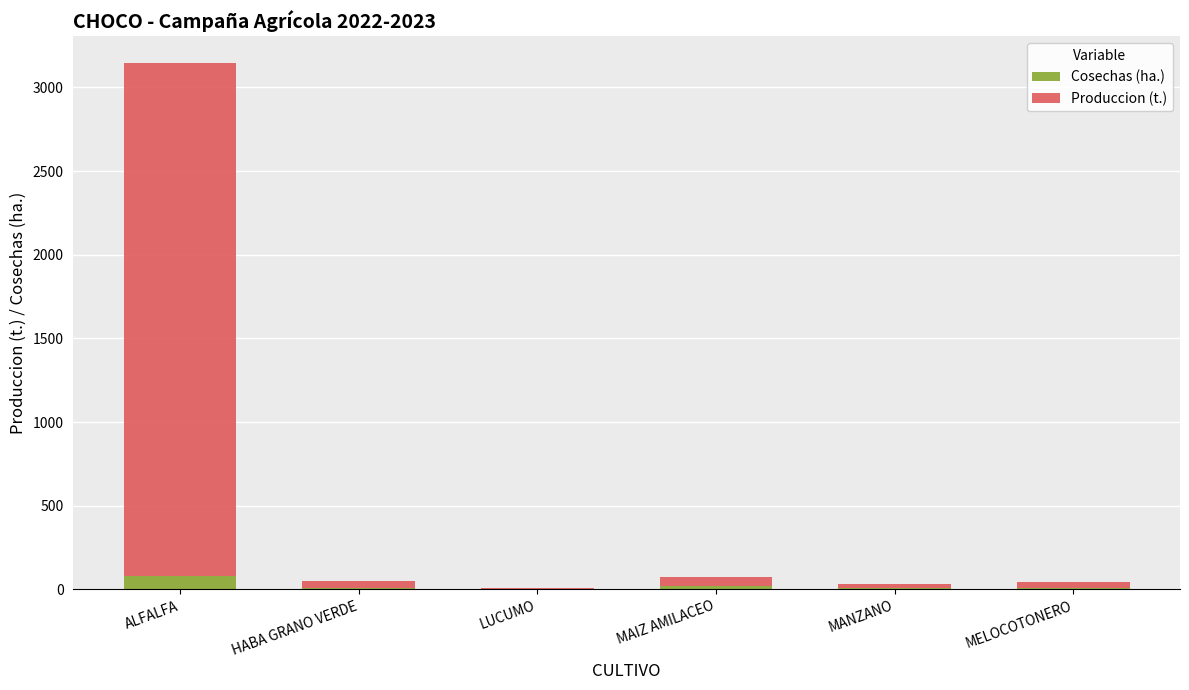

What is the sum of all Cosechas (ha.) values?

122.0